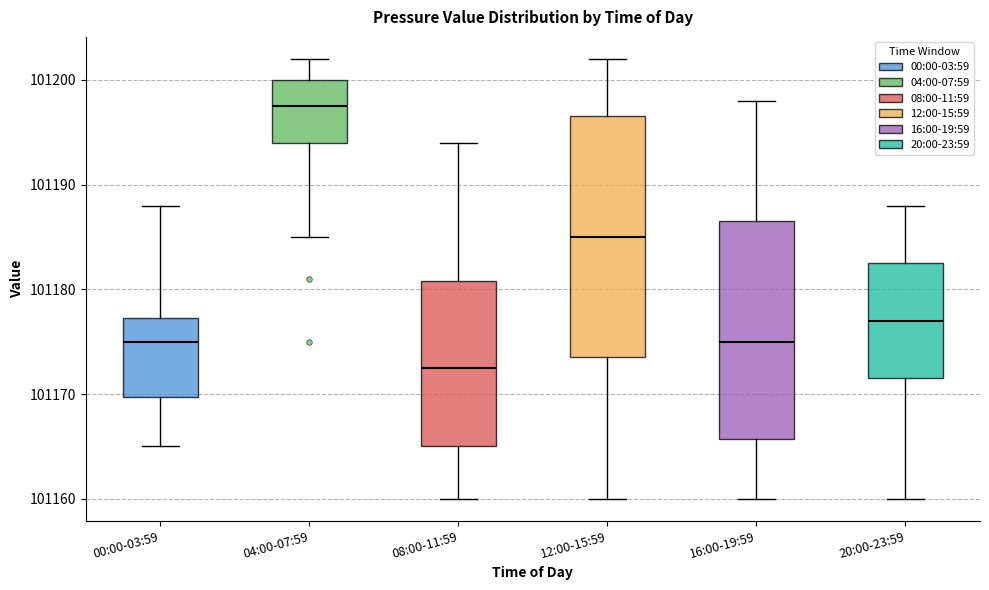

Comparing the boxes themselves (not the whiskers), which one is the tallest?

12:00-15:59